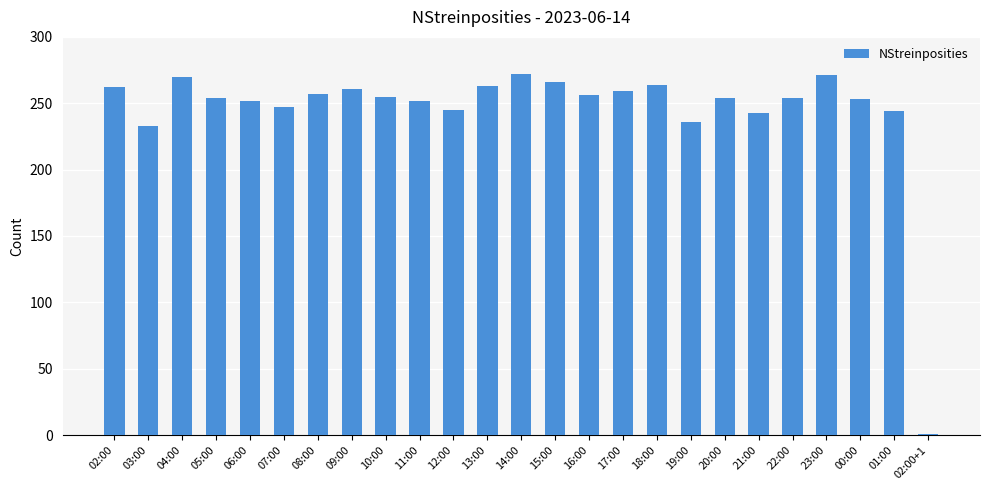

What is the label of the 3rd bar from the right?

00:00